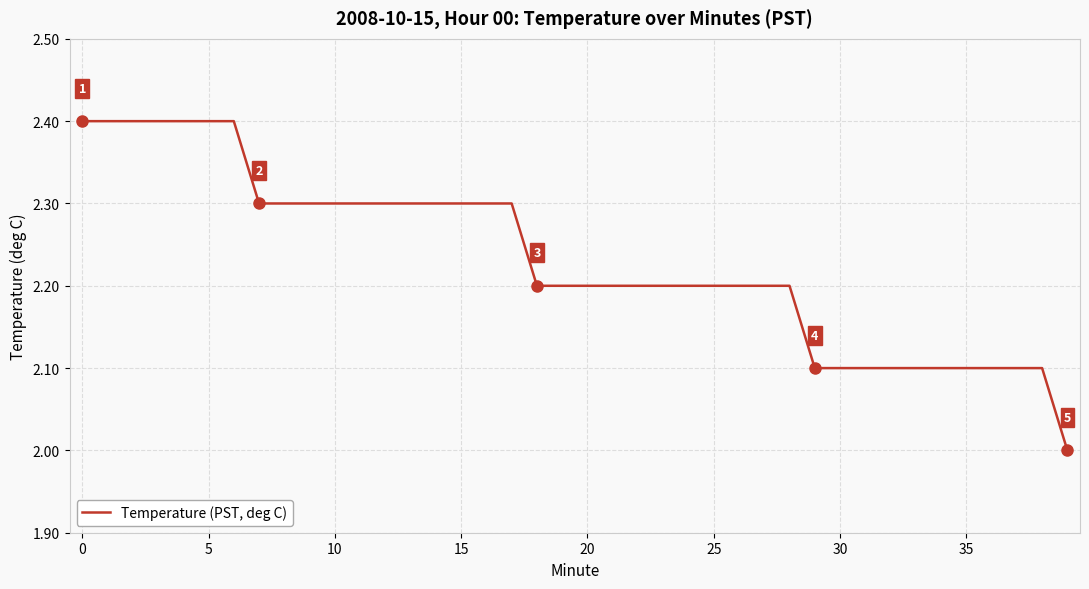

What is the maximum value shown in the chart?

2.4